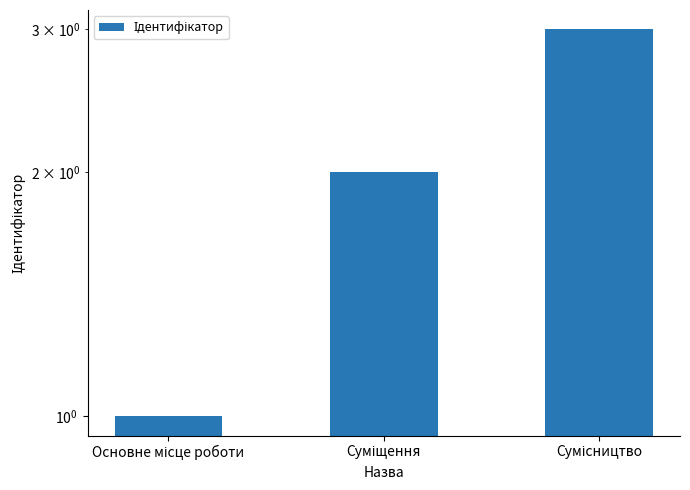

Does the chart contain any negative values?

No